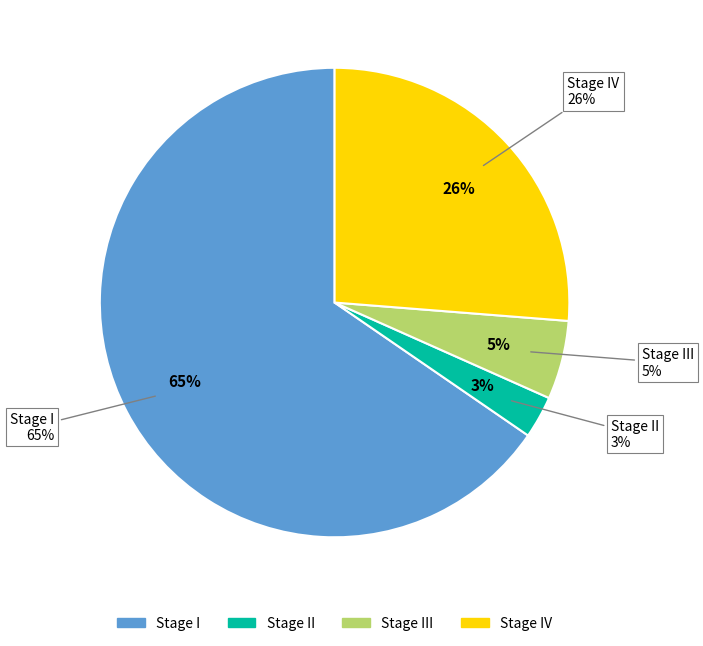

The Stage III slice represents 5% of the pie. True or false?

True